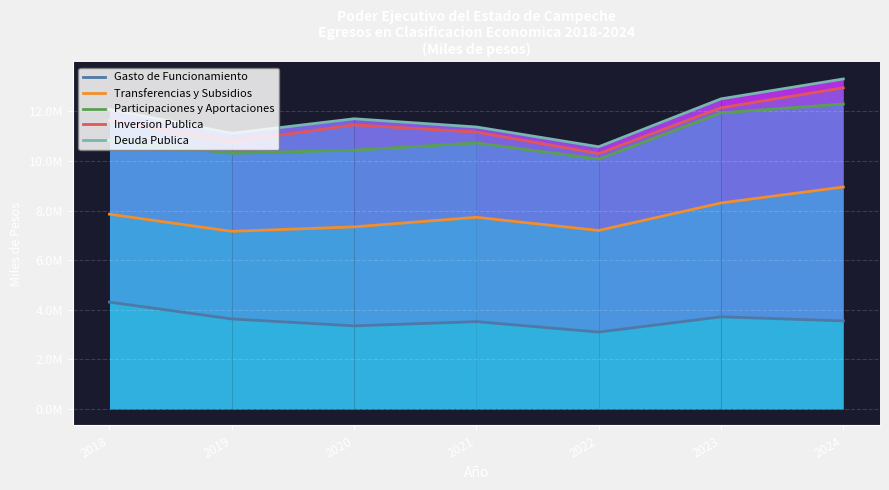

Which category has the highest value across all series?

2024